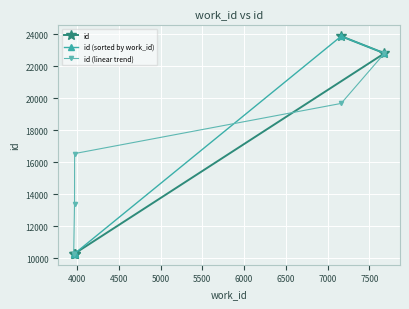

List the series in order of their peak value, lowest first.

id (linear trend), id, id (sorted by work_id)